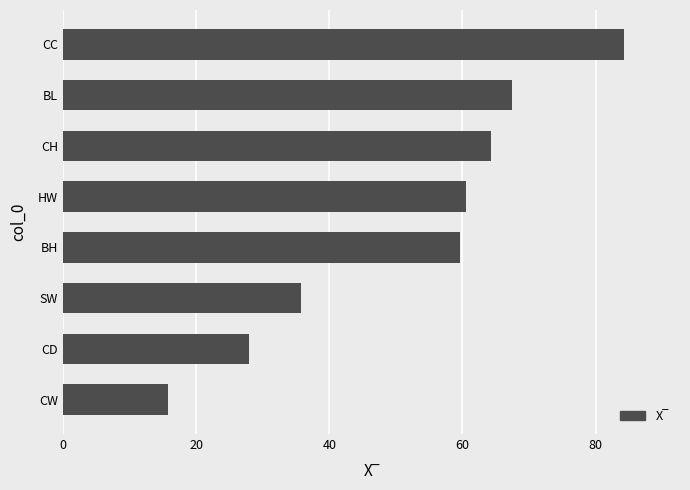

Between CD and CC, which is larger?

CC